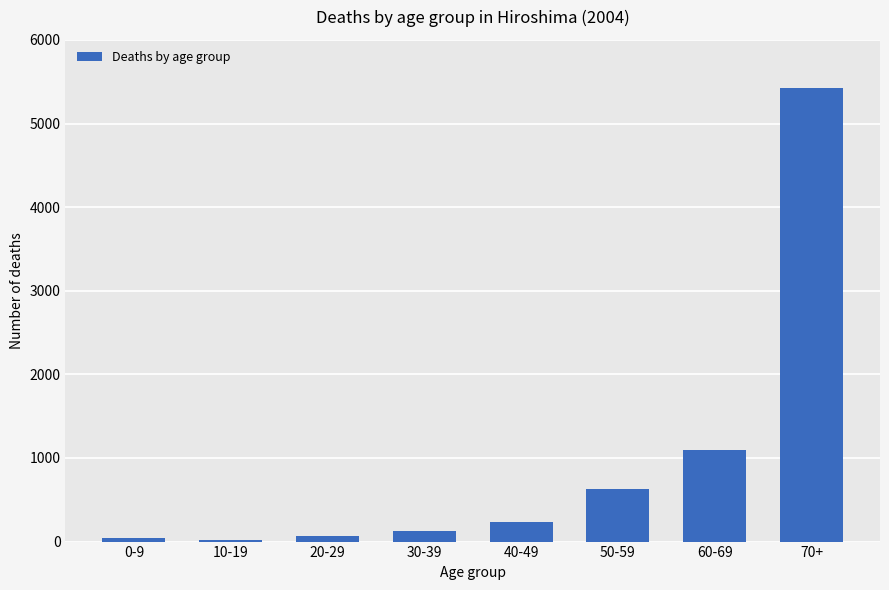

What is the sum of all values?

7633